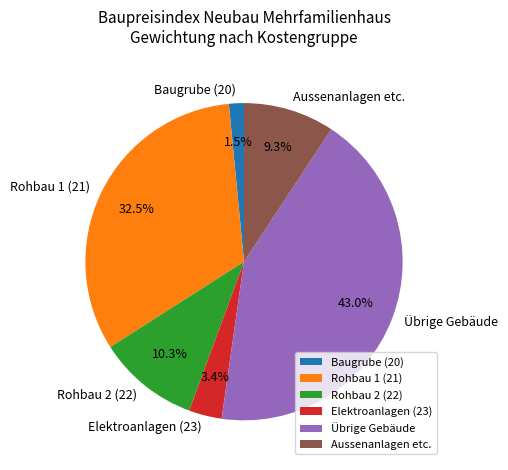

Is the sum of Rohbau 2 (22) and Rohbau 1 (21) greater than half?

No